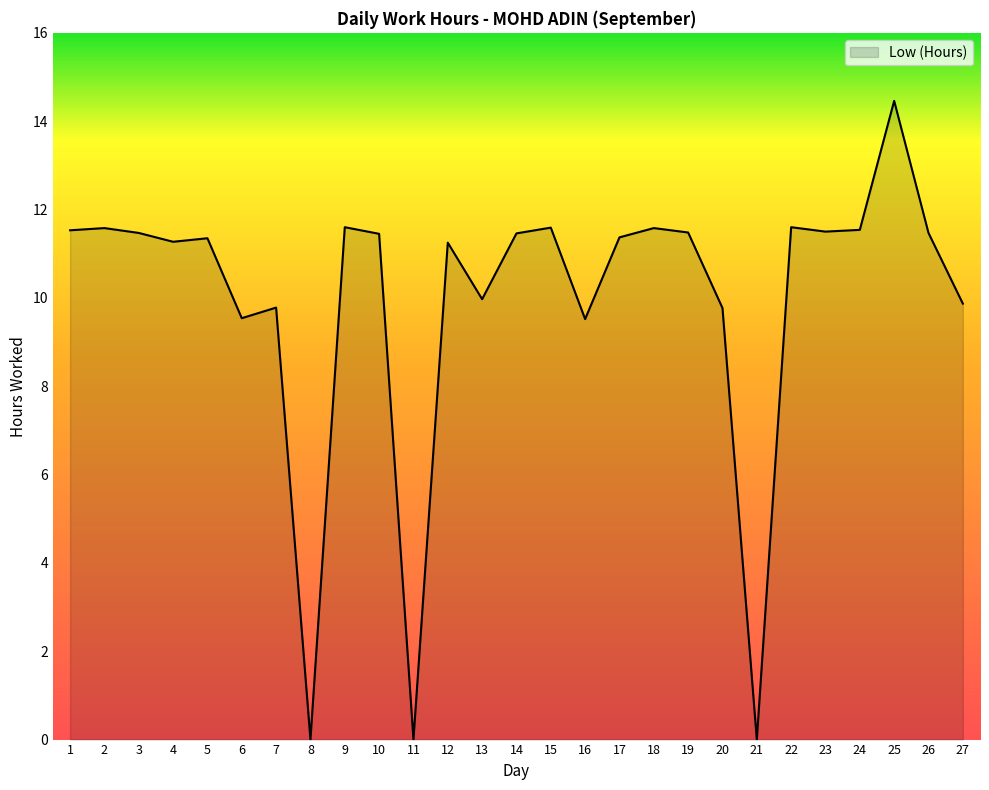

Which has a higher value, 3 or 4?

3